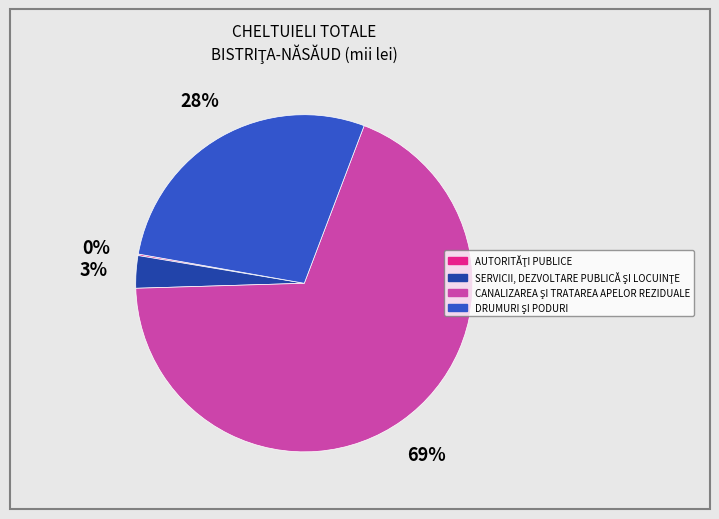

Is there any slice that represents more than half of the pie?

Yes